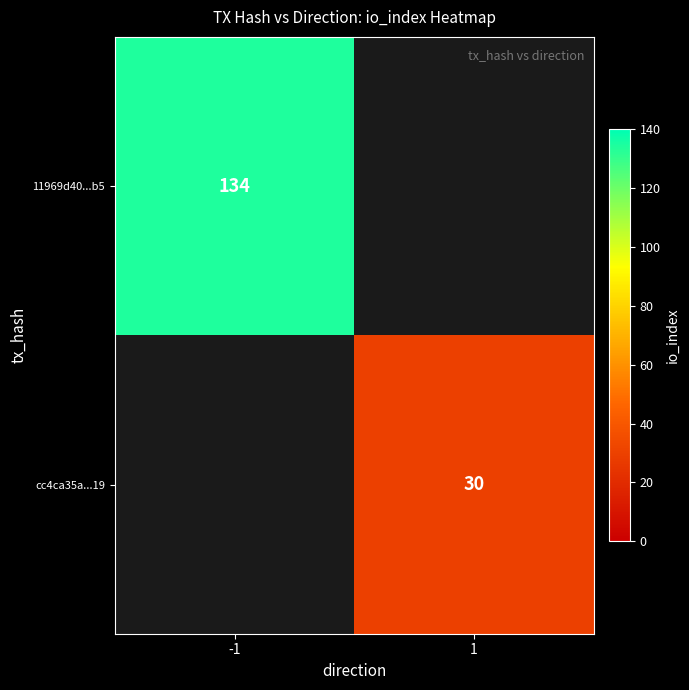

Is it true that 11969d40...b5 equals 234.9 at -1?

False